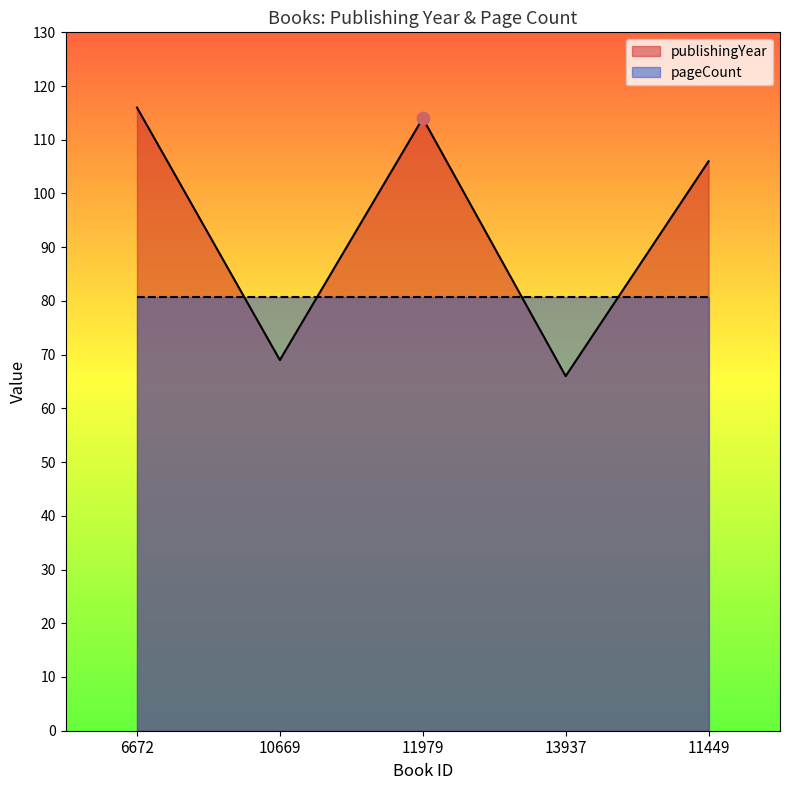

Approximately how many times larger is the value at 11449 compared to 13937?

1.6